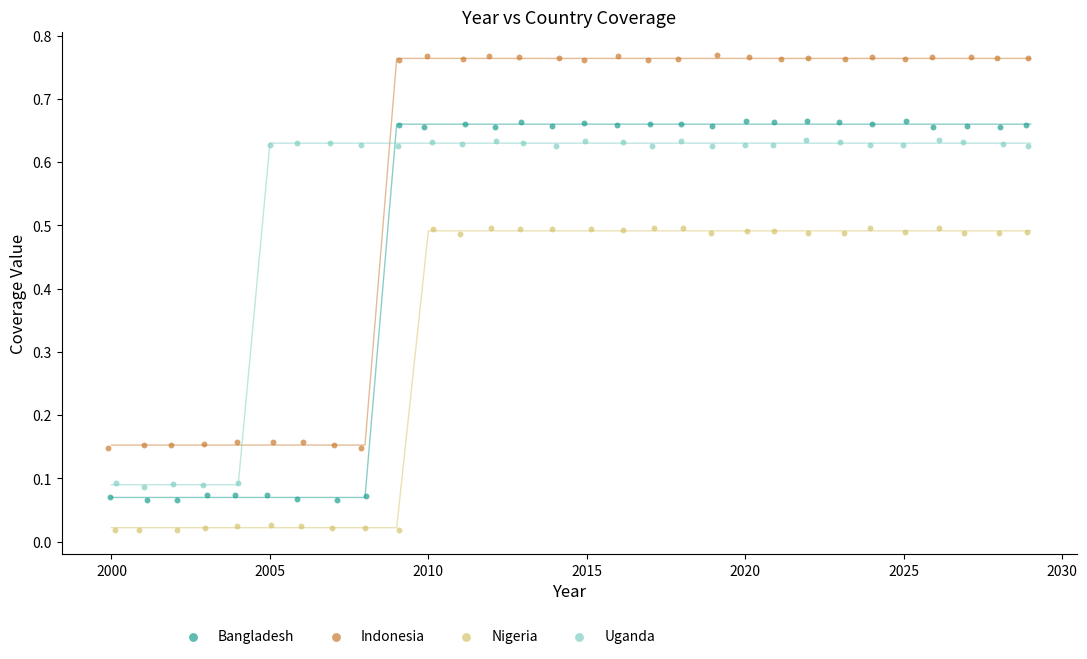

Which series contains the lowest Y value?

Nigeria